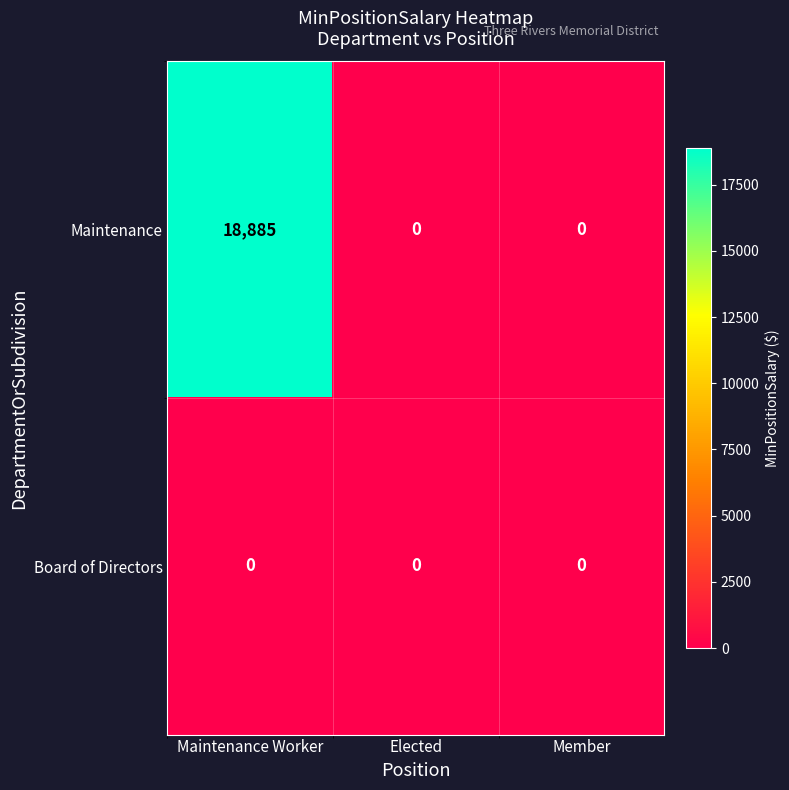

Count the Maintenance values in the range 0 to 18885.

3